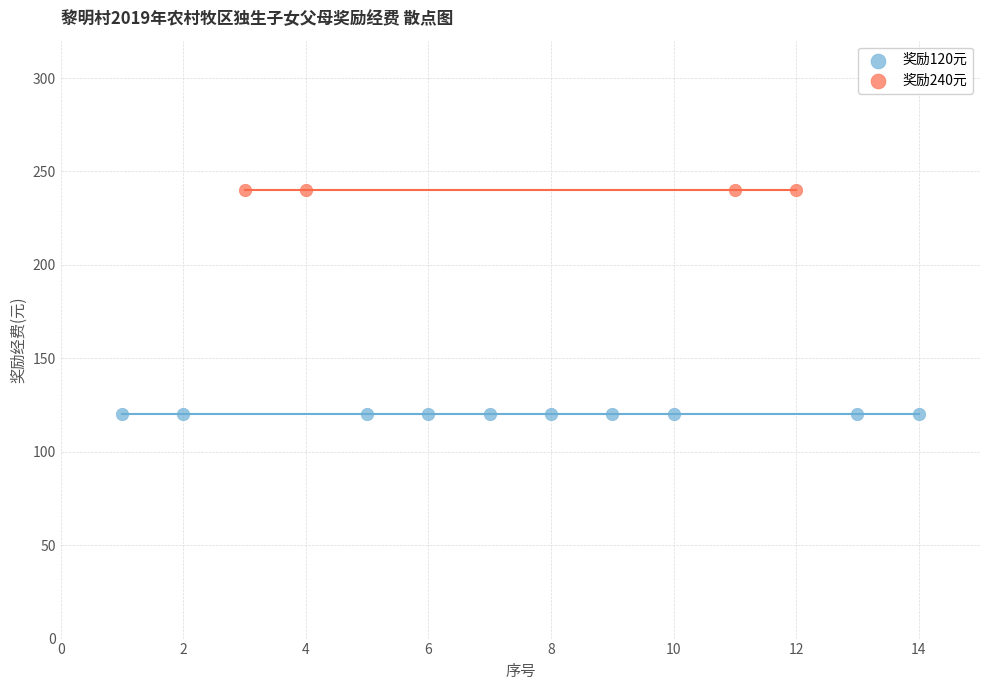

What are all the series names shown in the legend?

奖励120元, 奖励240元